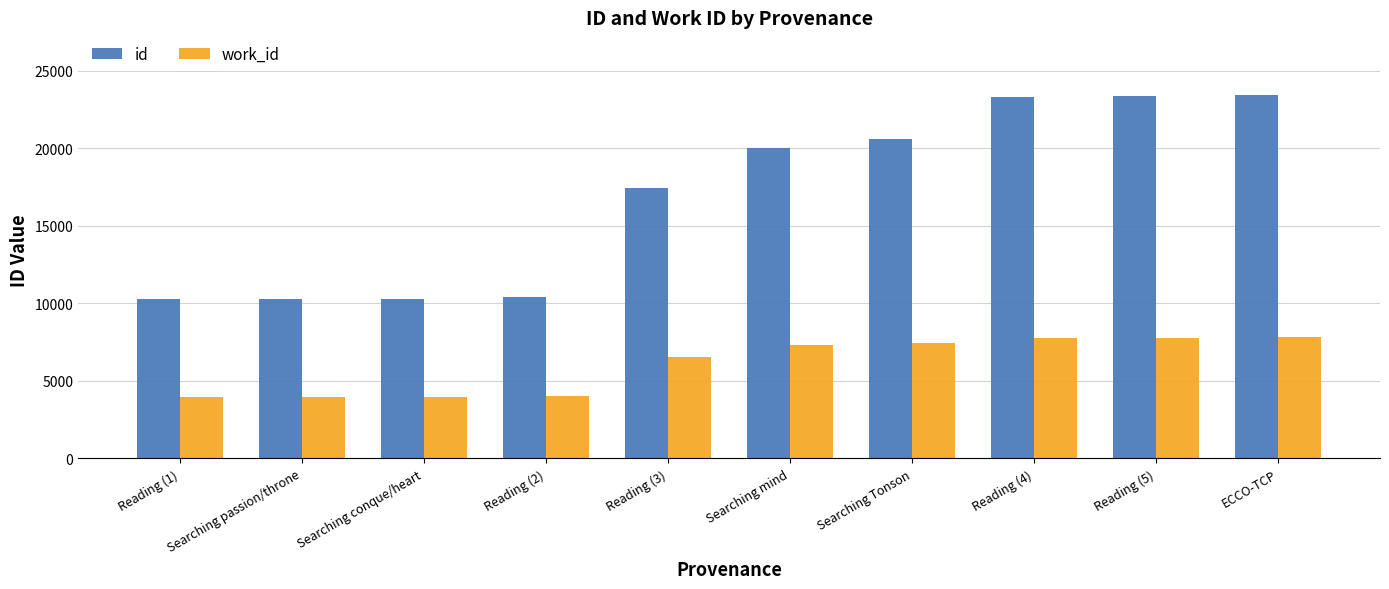

What is the label of the 8th bar from the right?

Searching conque/heart